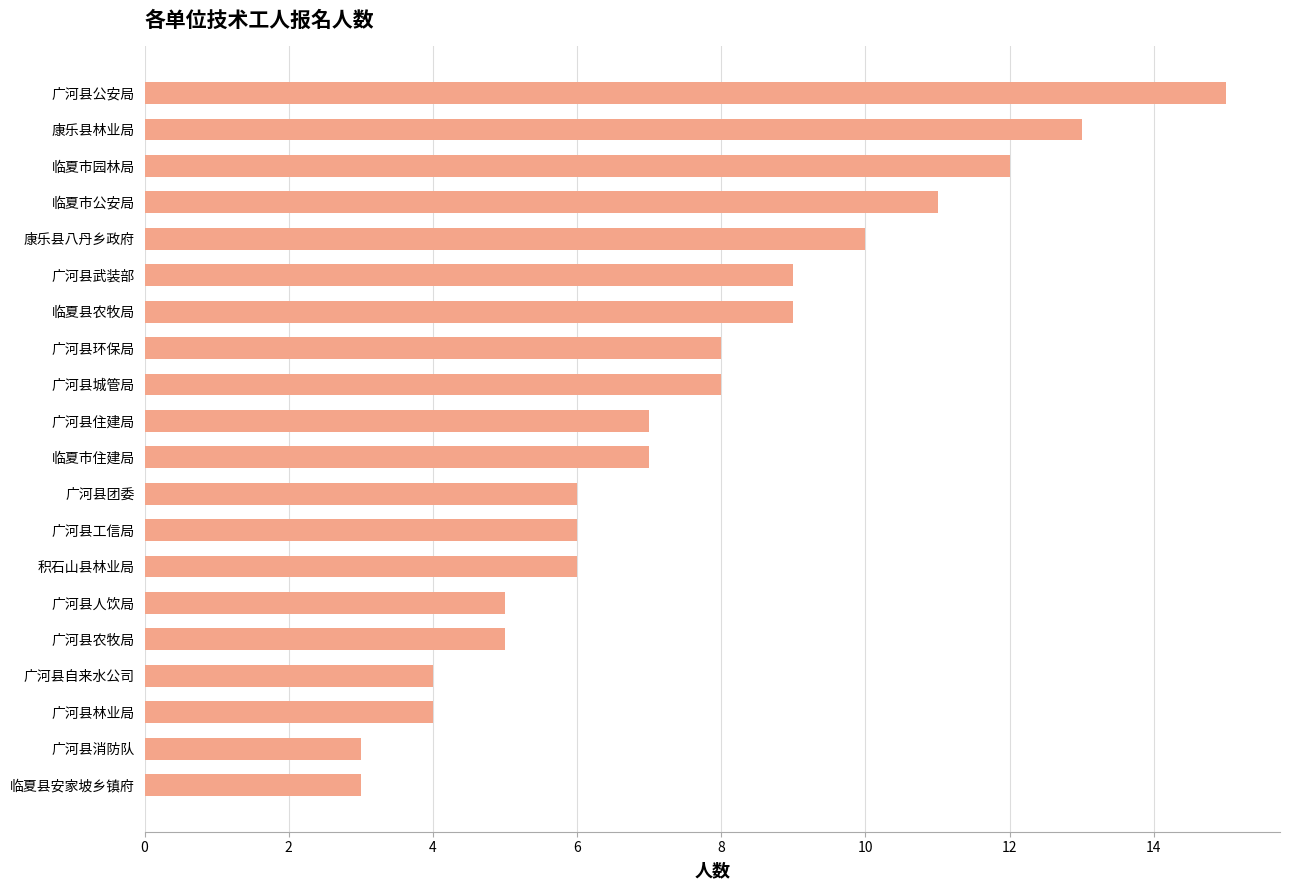

True or false: the data shows 6 at 广河县团委.

True